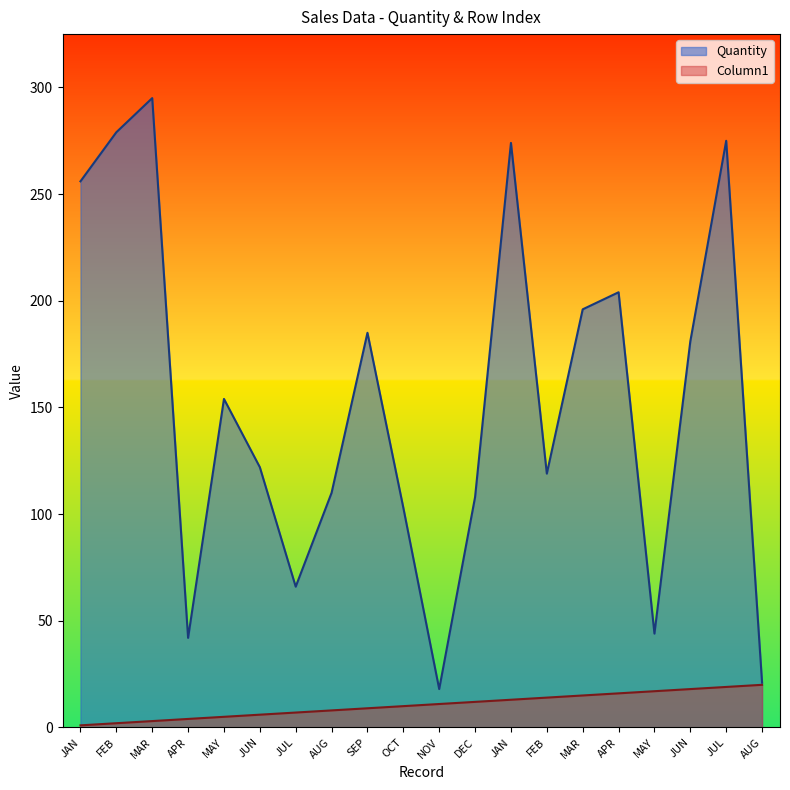

What is the lowest value of the Quantity series?

18